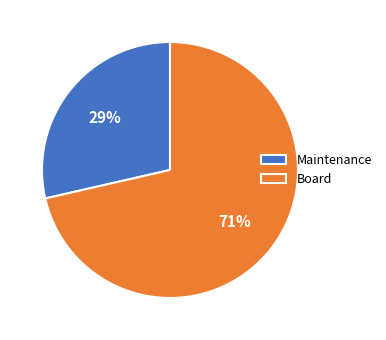

To the nearest percent, what is the combined percentage of Maintenance and Board?

100%